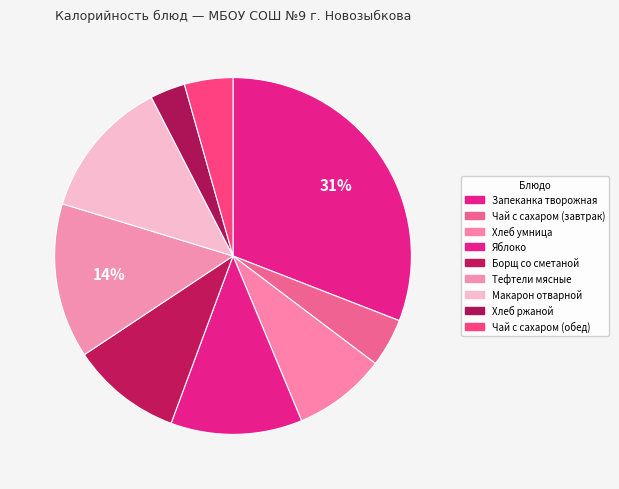

To the nearest percent, what portion does Макарон отварной represent?

13%